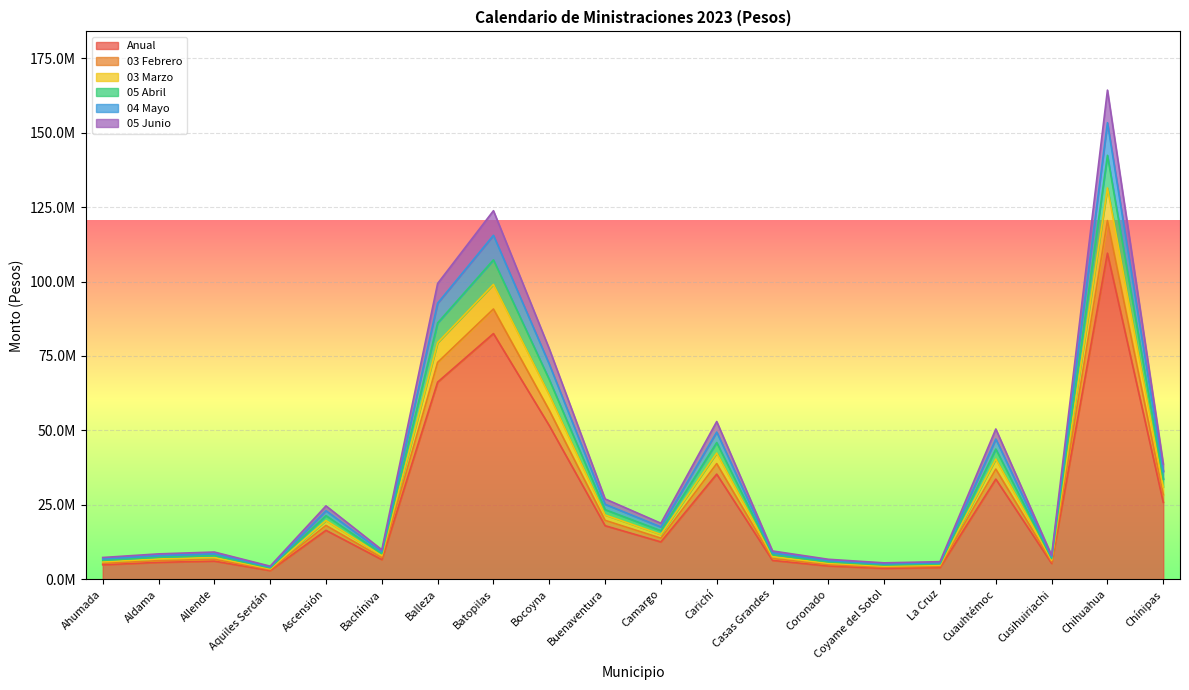

Is it true that 05 Abril equals 28567598.8 at Batopilas?

False